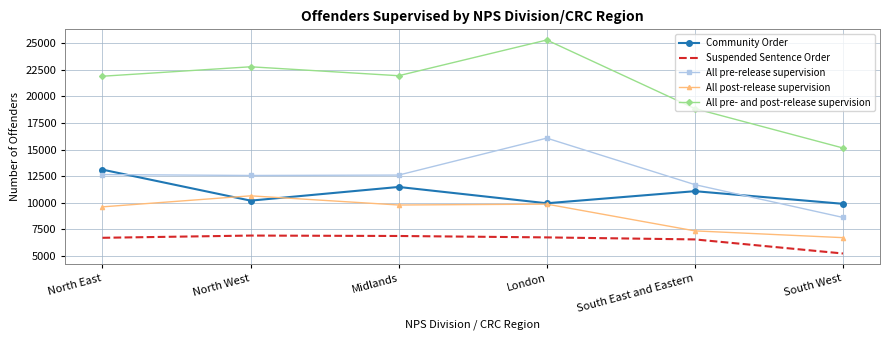

True or false: Suspended Sentence Order and All pre-release supervision cross at least once.

False